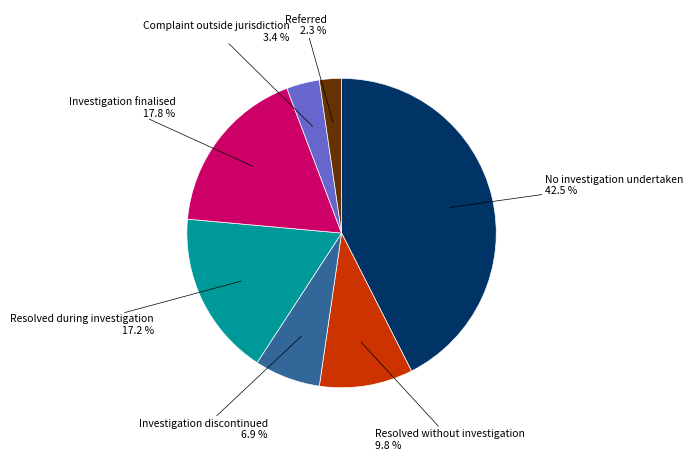

To the nearest percent, what percentage of the pie is Resolved during investigation?

17%